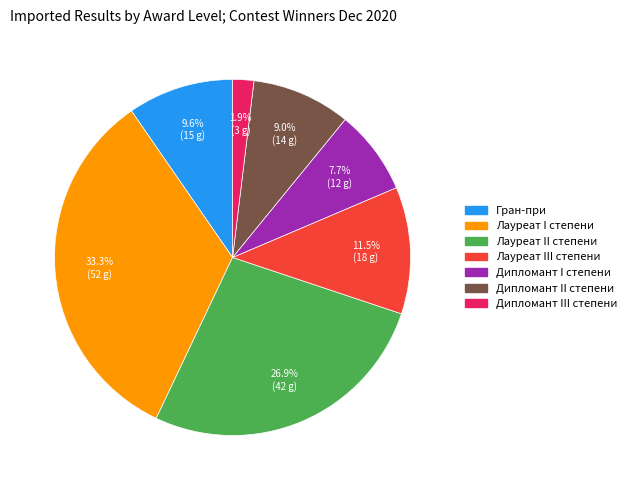

Combined, what portion of the pie is Дипломант III степени and Лауреат II степени?

28.8%